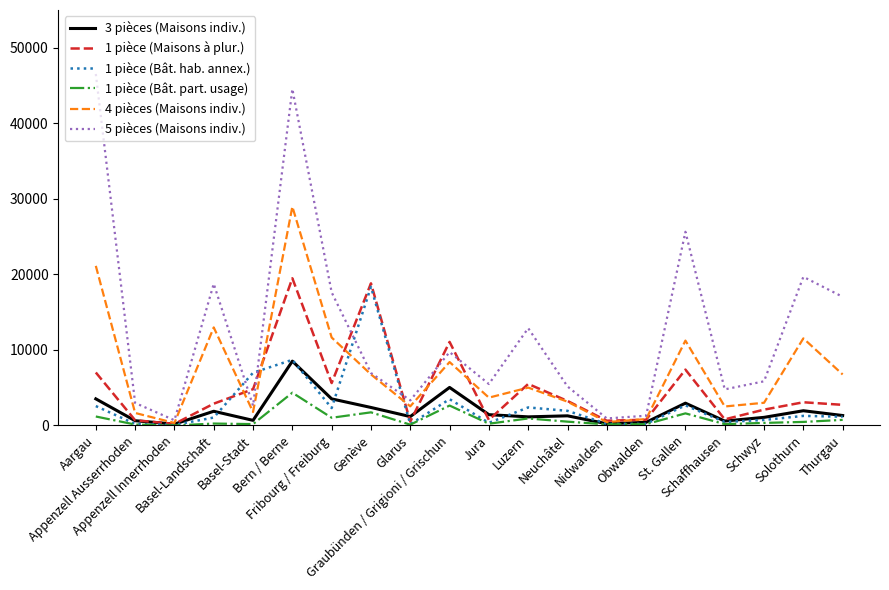

What is the difference between the second highest and second lowest values in the 1 pièce (Maisons à plur.) series?

18305